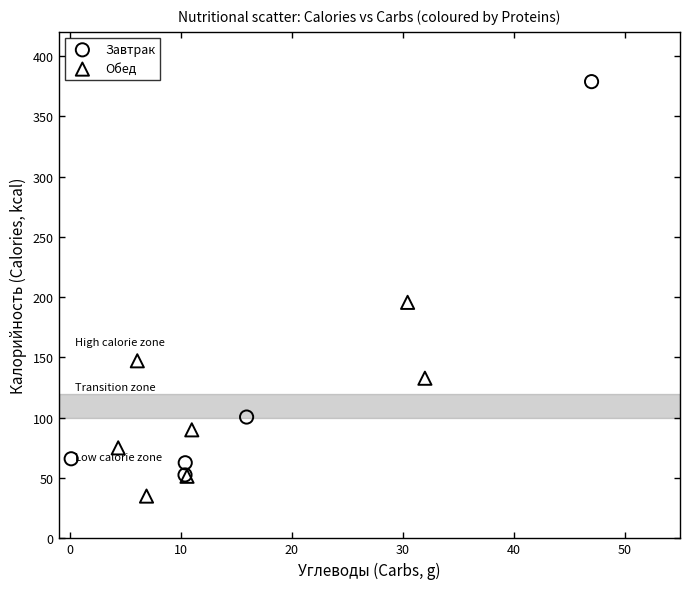

Which series has the largest Y range (max minus min)?

Завтрак